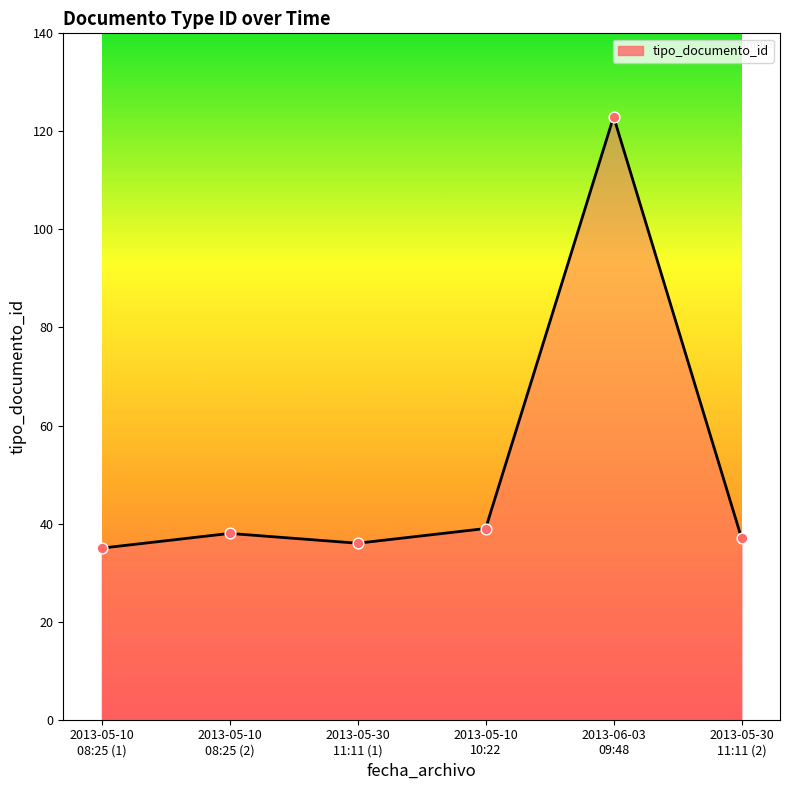

What is the change in value from 2013-05-10
08:25 (1) to 2013-05-10
08:25 (2)?

+3